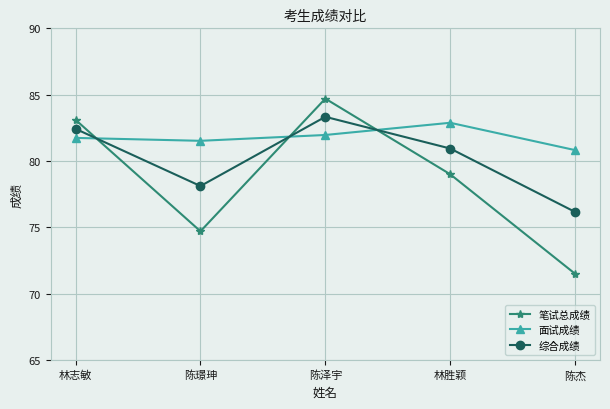

What is the maximum value for 笔试总成绩?

84.7